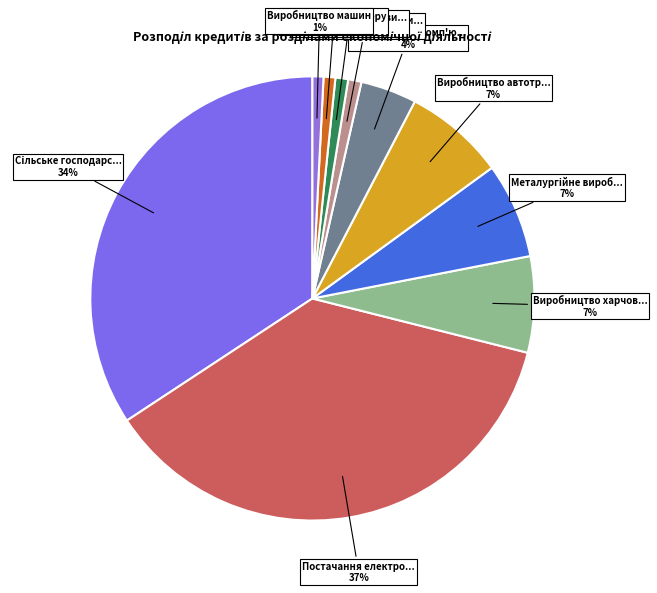

Is there any slice that represents more than half of the pie?

No